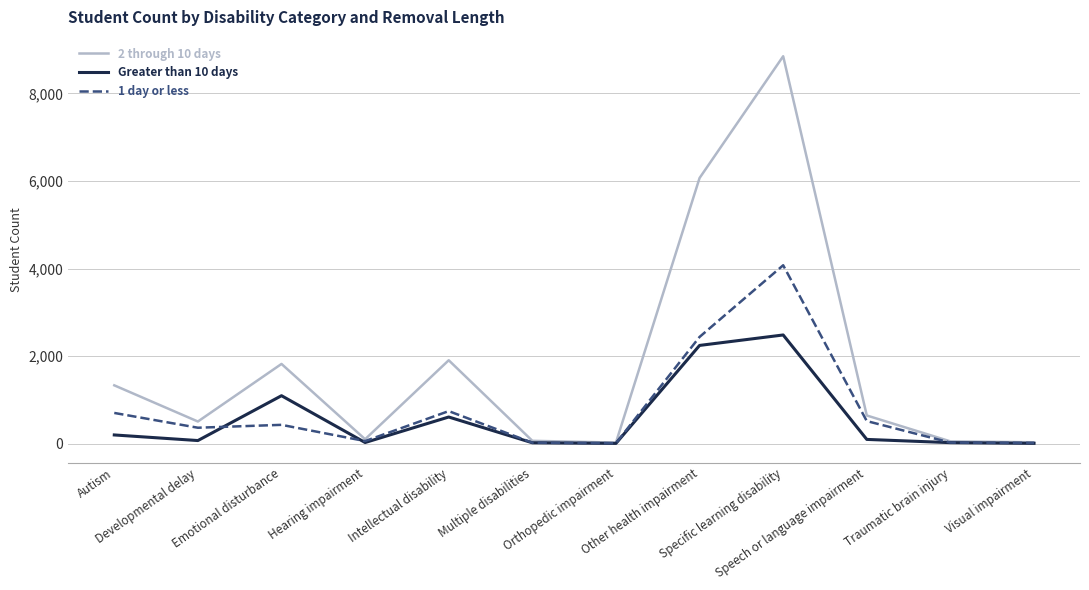

Rank the series by their maximum value, from lowest to highest.

Greater than 10 days, 1 day or less, 2 through 10 days